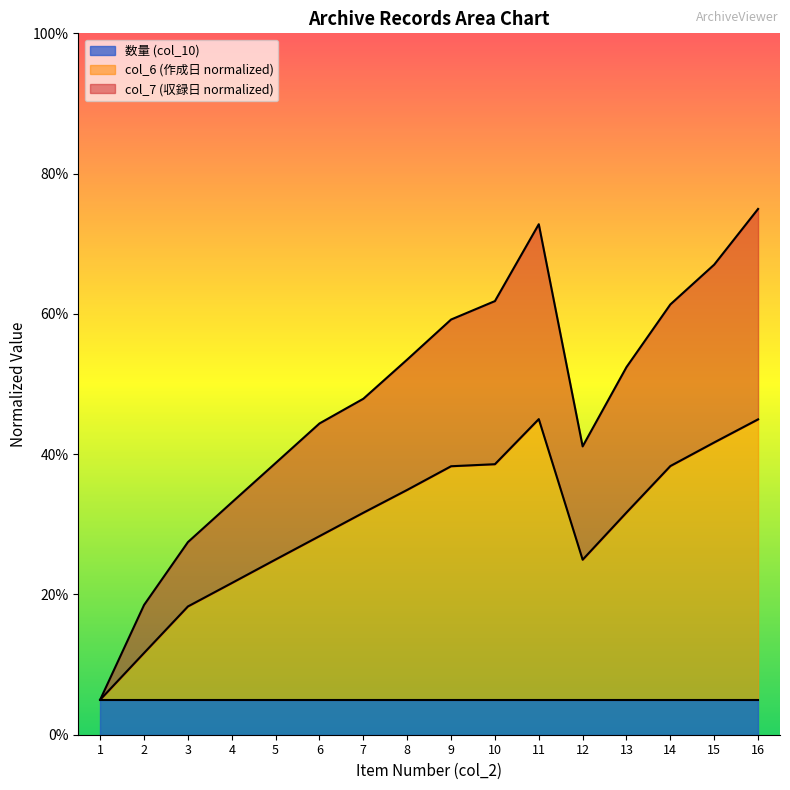

What is the total value across all series at 4?

33.1